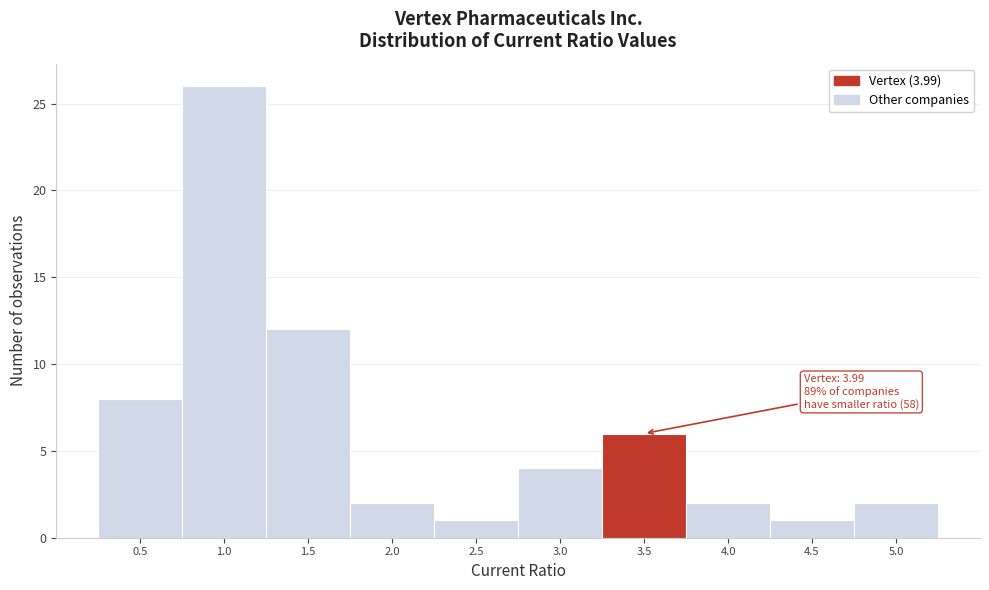

Reading left to right, list all the values displayed in this chart.

0.5=8	1.0=26	1.5=12	2.0=2	2.5=1	3.0=4	3.5=6	4.0=2	4.5=1	5.0=2